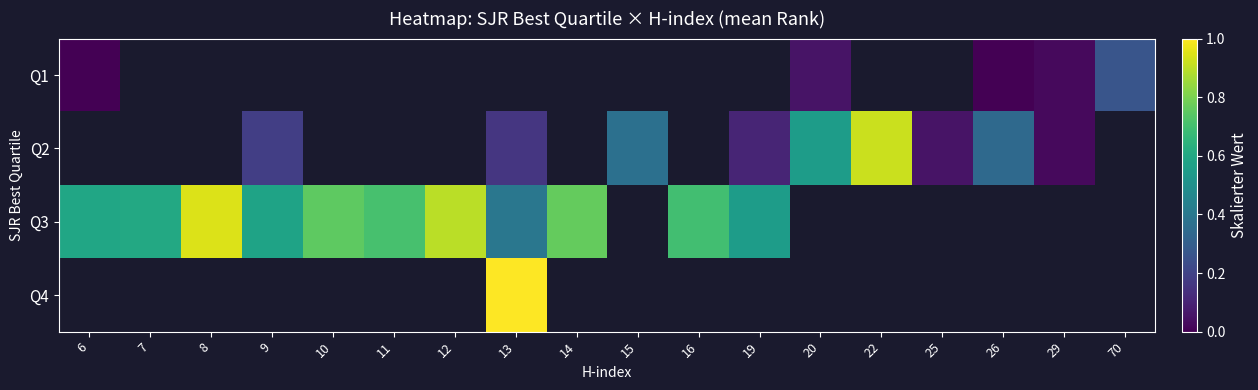

Between 70 and 13, which is larger?

13